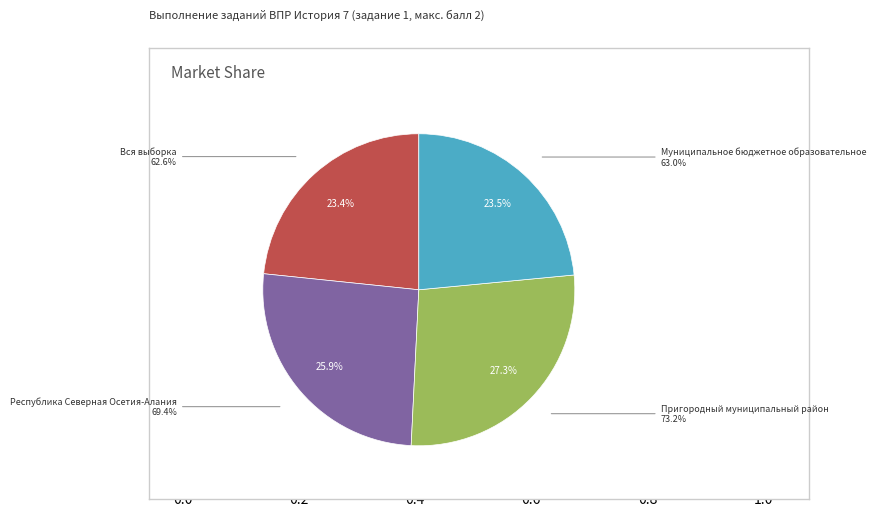

To the nearest percent, what is the combined percentage of Муниципальное бюджетное образовательное and Республика Северная Осетия-Алания?

49%